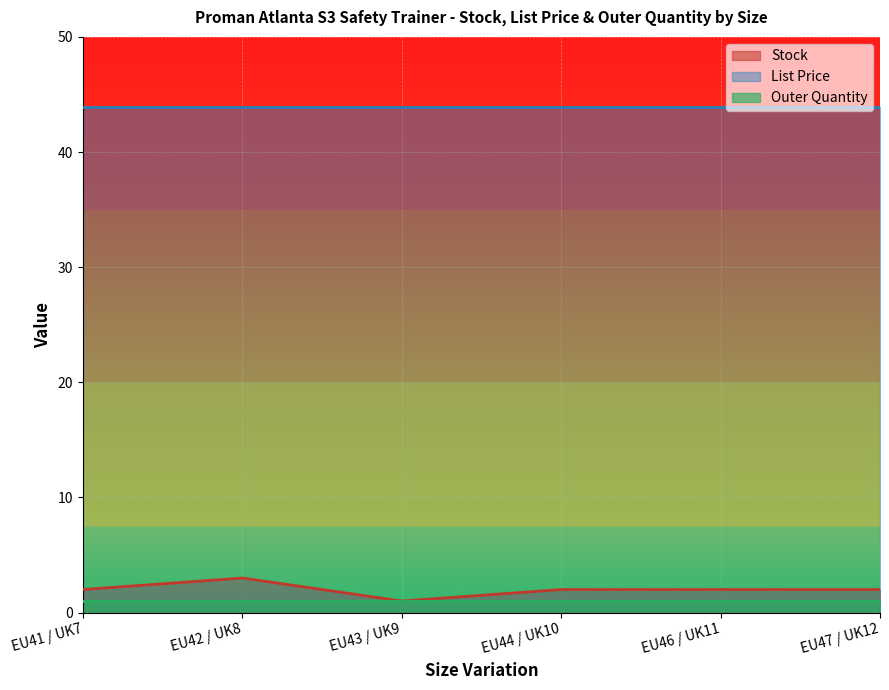

At how many categories does at least one series exceed 1?

6